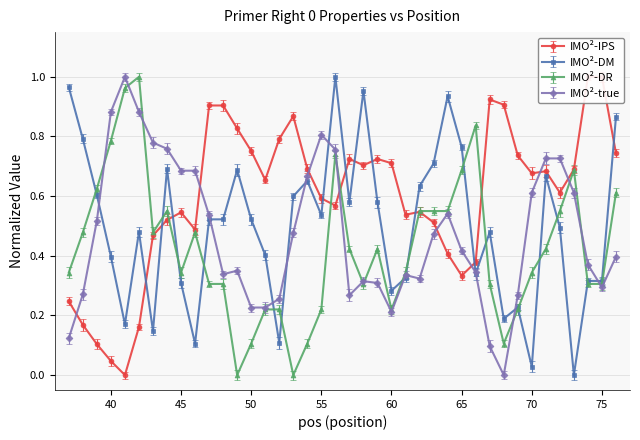

Reading left to right, what are all the values shown in this chart?

pen: 37=0.2	38=0.2	39=0.1	40=0.0	41=0.0	42=0.2	43=0.5	44=0.5	45=0.5	46=0.5	47=0.9	48=0.9	49=0.8	50=0.8	51=0.7	52=0.8	53=0.9	54=0.7	55=0.6	56=0.6	57=0.7	58=0.7	59=0.7	60=0.7	61=0.5	62=0.5	63=0.5	64=0.4	65=0.3	66=0.4	67=0.9	68=0.9	69=0.7	70=0.7	71=0.7	72=0.6	73=0.7	74=1.0	75=1.0	76=0.7
TM: 37=1.0	38=0.8	39=0.6	40=0.4	41=0.2	42=0.5	43=0.1	44=0.7	45=0.3	46=0.1	47=0.5	48=0.5	49=0.7	50=0.5	51=0.4	52=0.1	53=0.6	54=0.7	55=0.5	56=1.0	57=0.6	58=1.0	59=0.6	60=0.3	61=0.3	62=0.6	63=0.7	64=0.9	65=0.8	66=0.3	67=0.5	68=0.2	69=0.2	70=0.0	71=0.7	72=0.5	73=0.0	74=0.3	75=0.3	76=0.9
GC%: 37=0.3	38=0.5	39=0.6	40=0.8	41=1.0	42=1.0	43=0.5	44=0.5	45=0.3	46=0.5	47=0.3	48=0.3	49=0.0	50=0.1	51=0.2	52=0.2	53=0.0	54=0.1	55=0.2	56=0.7	57=0.4	58=0.3	59=0.4	60=0.2	61=0.3	62=0.5	63=0.5	64=0.5	65=0.7	66=0.8	67=0.3	68=0.1	69=0.2	70=0.3	71=0.4	72=0.5	73=0.7	74=0.3	75=0.3	76=0.6
END_STABILITY: 37=0.1	38=0.3	39=0.5	40=0.9	41=1.0	42=0.9	43=0.8	44=0.8	45=0.7	46=0.7	47=0.5	48=0.3	49=0.3	50=0.2	51=0.2	52=0.3	53=0.5	54=0.7	55=0.8	56=0.8	57=0.3	58=0.3	59=0.3	60=0.2	61=0.3	62=0.3	63=0.5	64=0.5	65=0.4	66=0.3	67=0.1	68=0.0	69=0.3	70=0.6	71=0.7	72=0.7	73=0.6	74=0.4	75=0.3	76=0.4